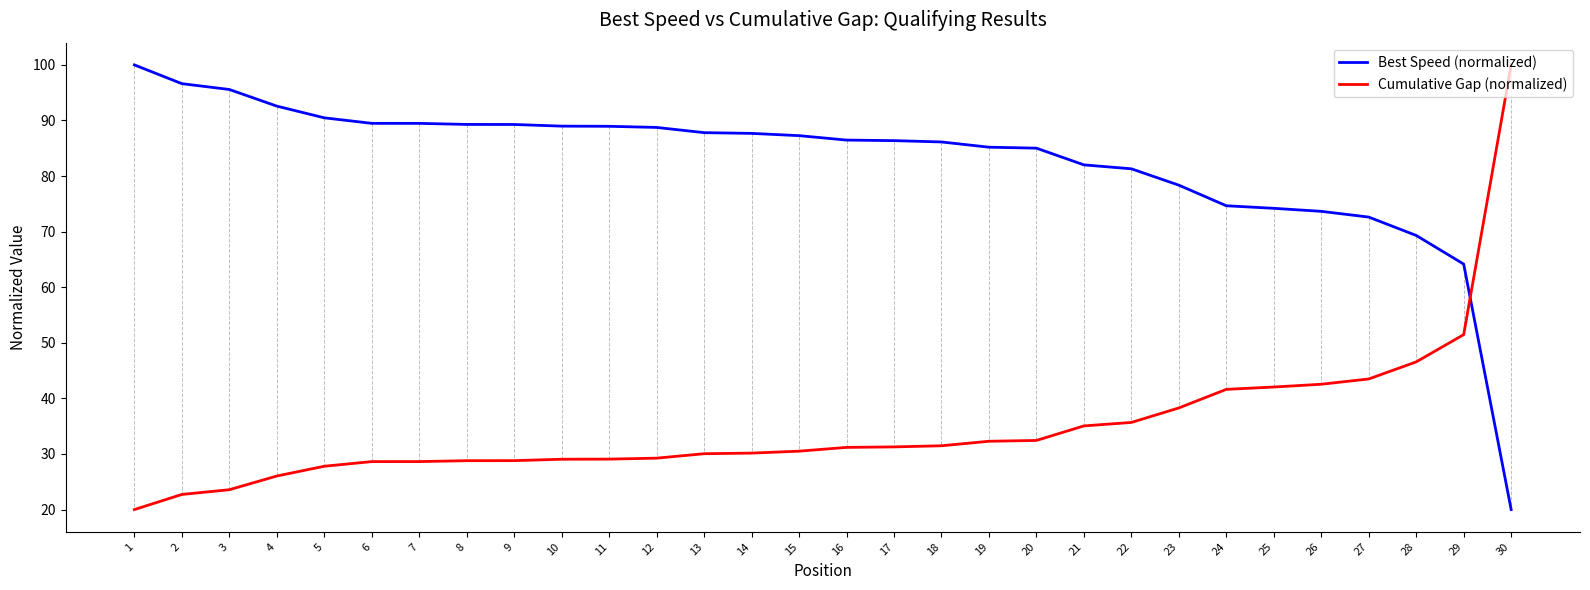

Read the Best Speed (normalized) value at 2.

96.6